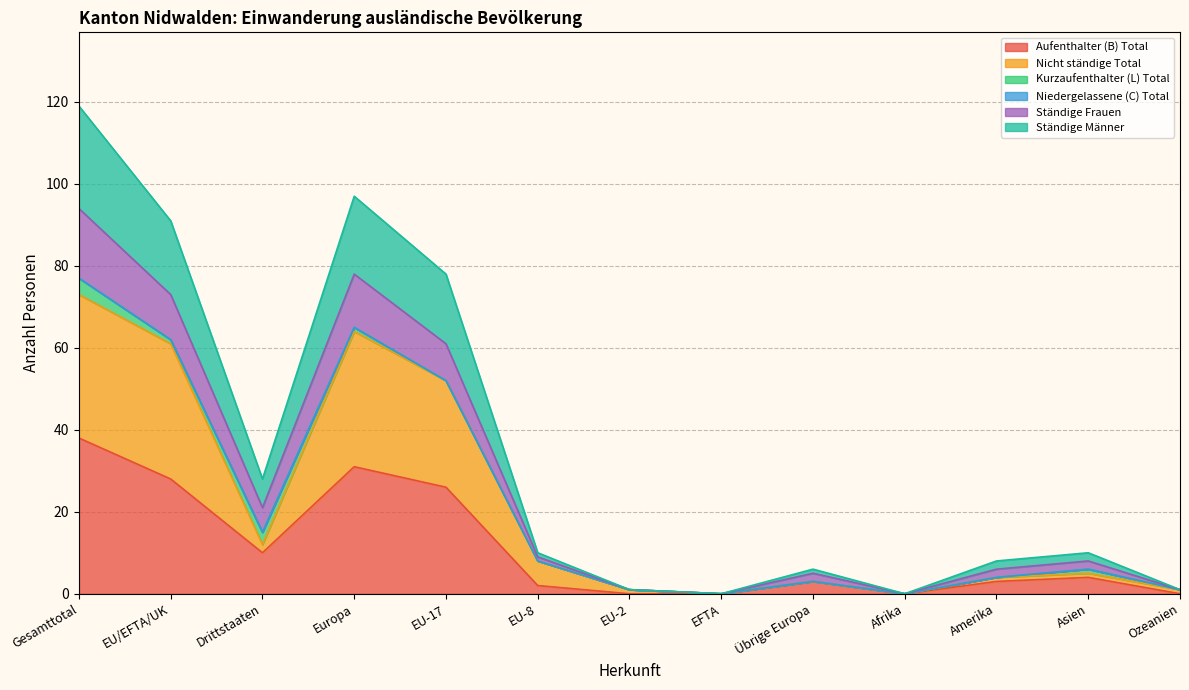

What is the highest value of the Aufenthalter (B) Total series?

38